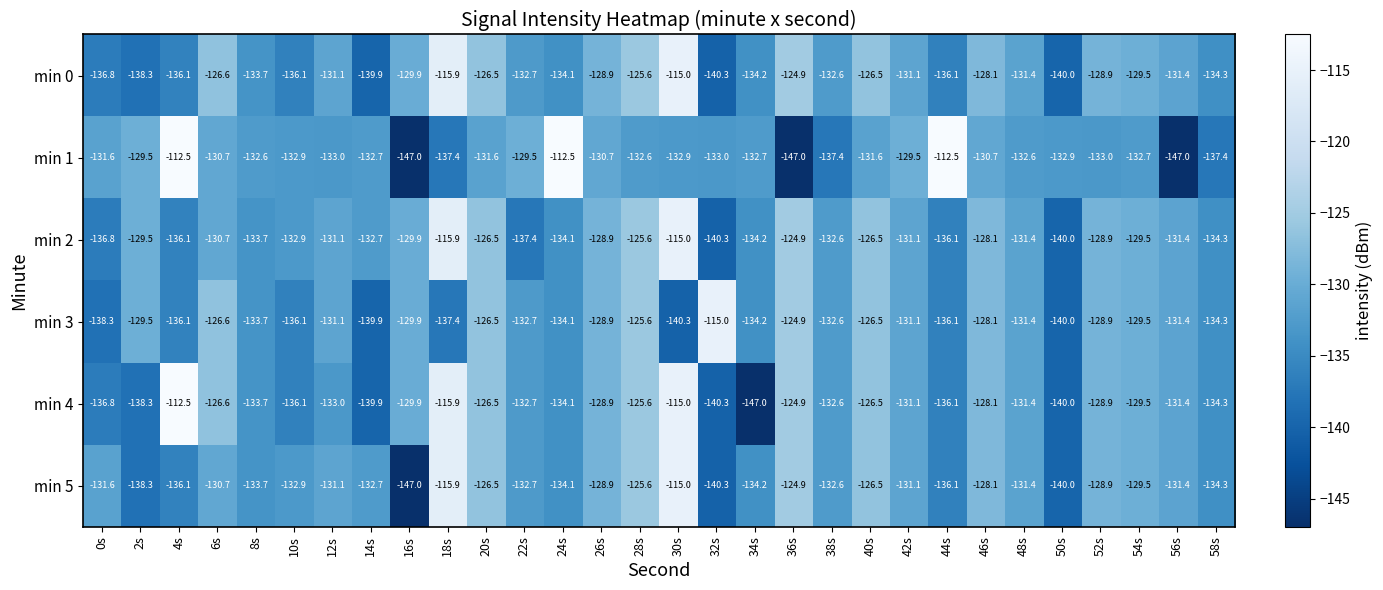

Which category has the lowest value in the min 4 series?

34s